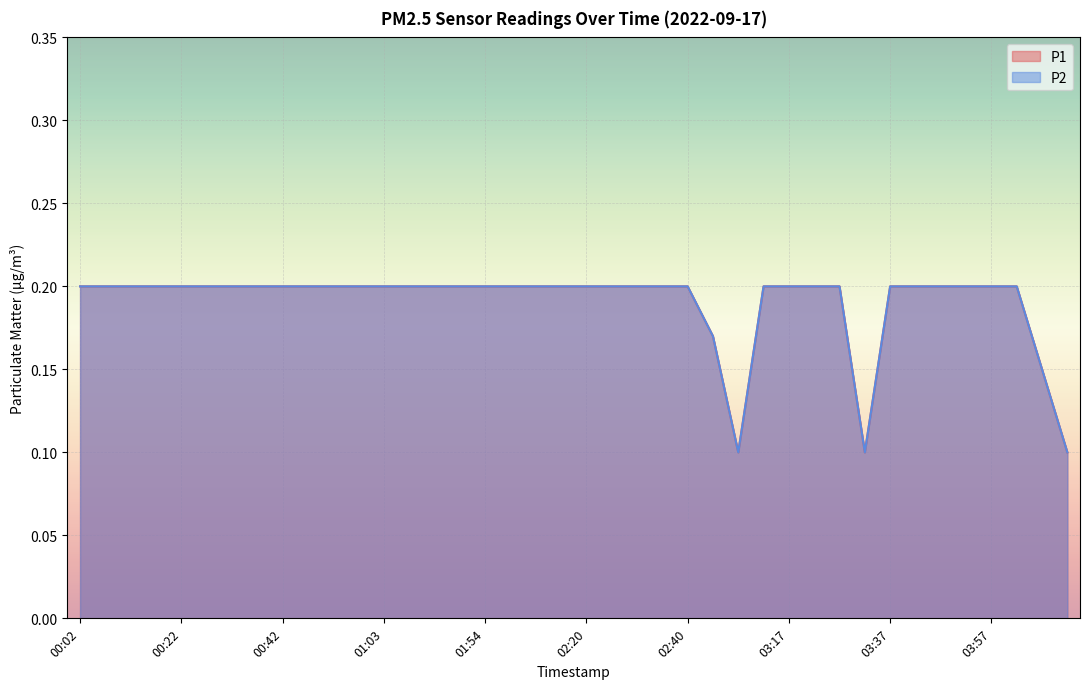

Rank the categories by P1 value from lowest to highest.

03:07, 03:32, 04:12, 04:07, 02:57, 00:02, 00:07, 00:12, 00:17, 00:22, 00:27, 00:32, 00:37, 00:42, 00:47, 00:52, 00:58, 01:03, 01:18, 01:44, 01:49, 01:54, 01:59, 02:10, 02:15, 02:20, 02:25, 02:30, 02:35, 02:40, 03:12, 03:17, 03:22, 03:27, 03:37, 03:42, 03:47, 03:52, 03:57, 04:02